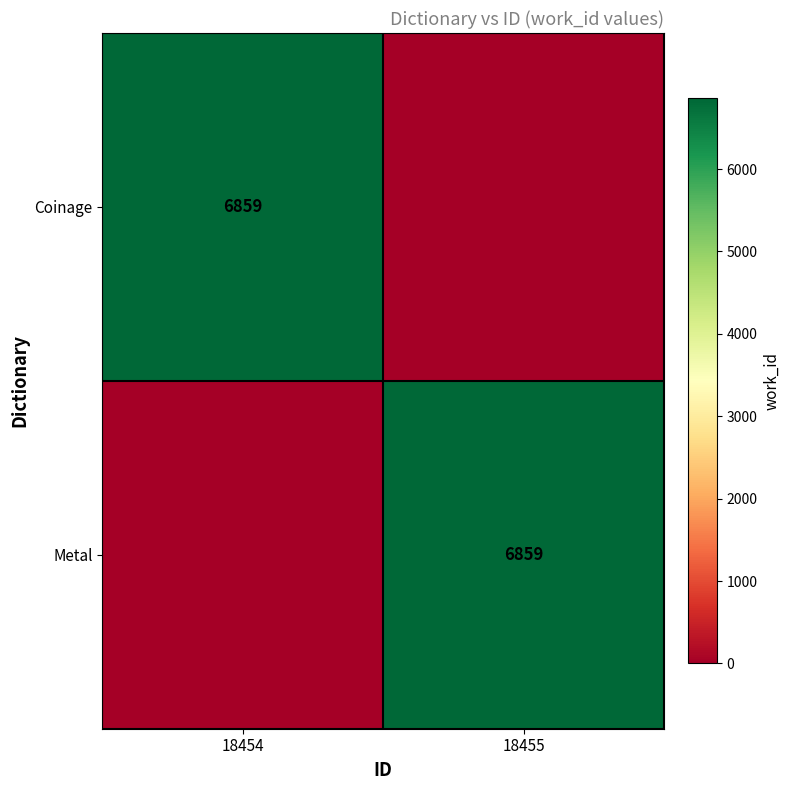

List the series in order of their peak value, lowest first.

Coinage, Metal